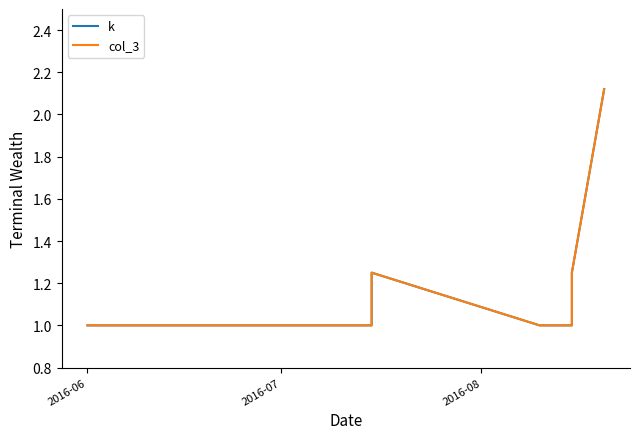

Is it true that col_3 equals 1.0 at 2016-06?

True